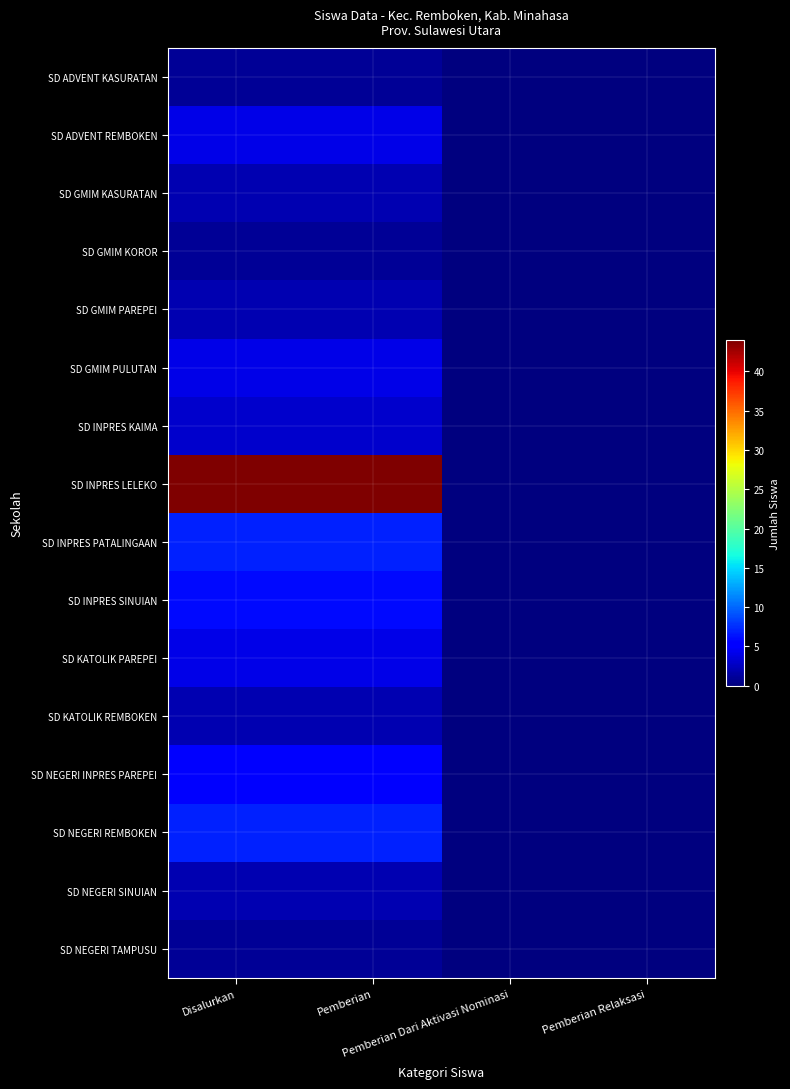

Which series has the largest total across all categories?

SD INPRES LELEKO